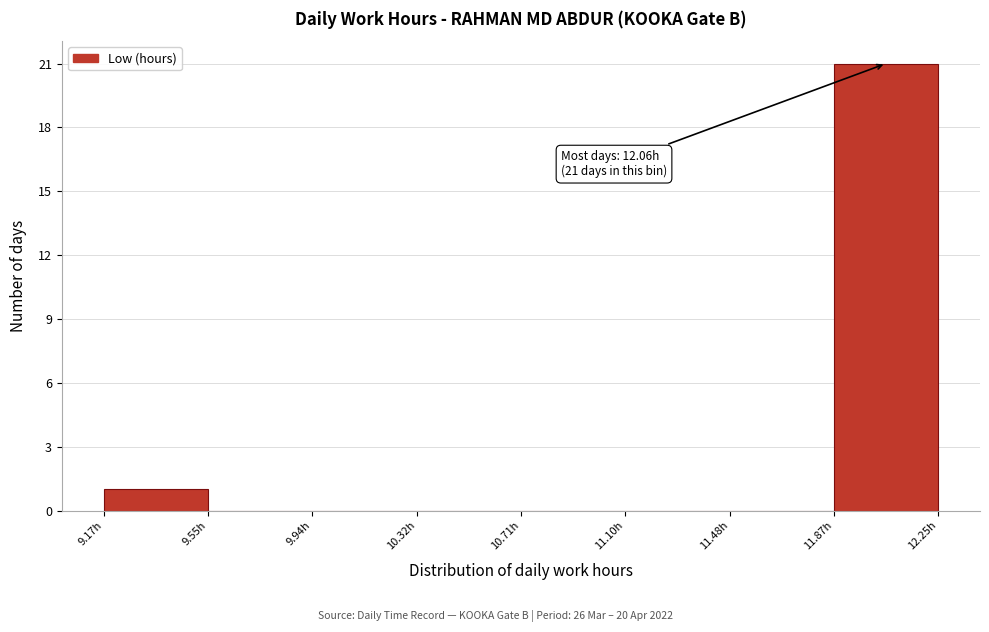

Which range on the x-axis has the tallest bar?

11.865 to 12.250